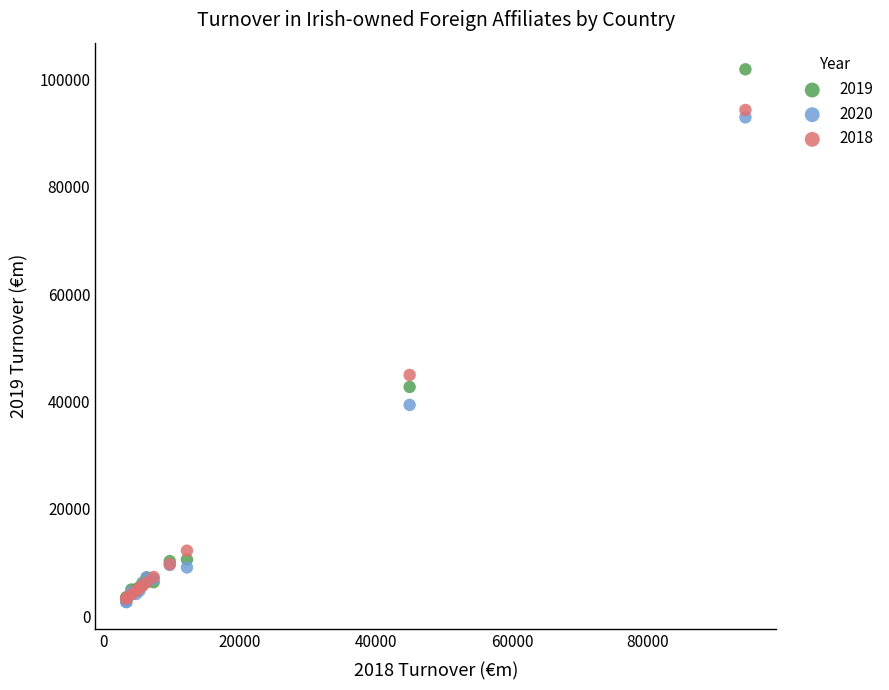

Across all series, what Y value is closest to 52267?

44965